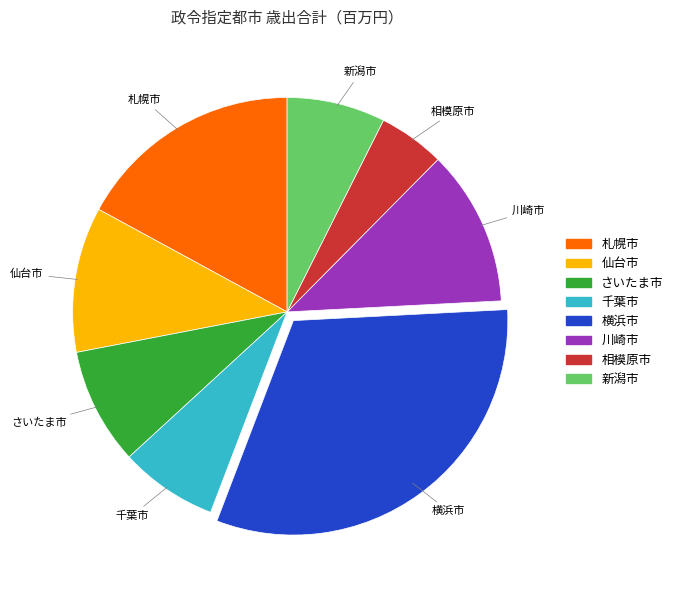

Does any single category account for the majority?

No